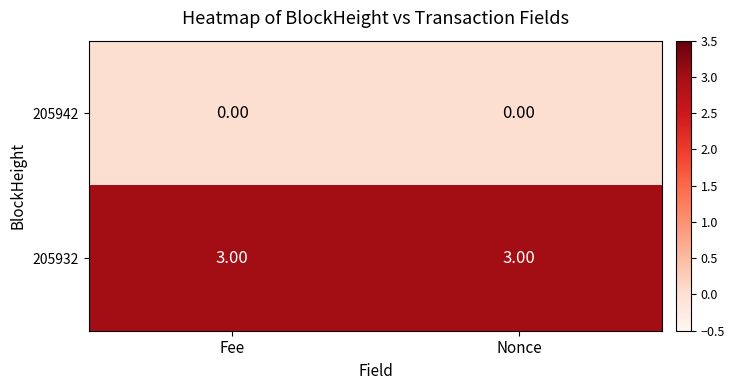

What is the spread (max minus min) of values at Fee?

3